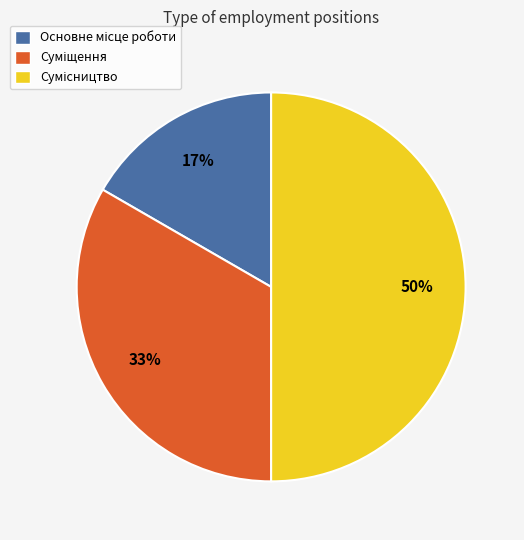

To the nearest percent, what is the difference between the largest and smallest slice percentages?

33%